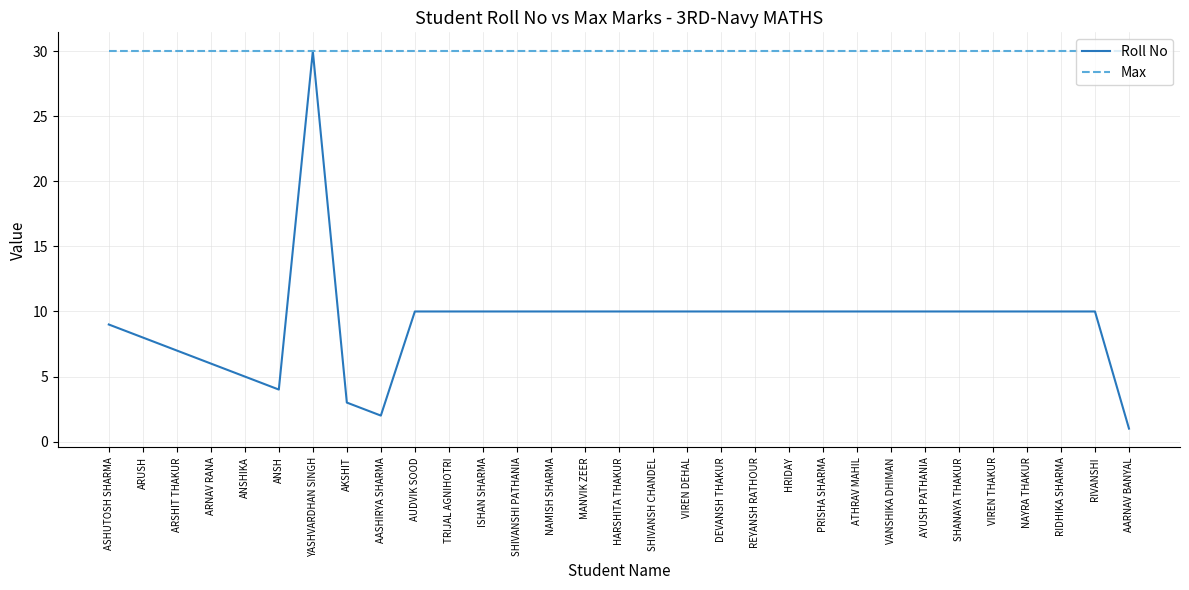

How many categories are shown in the chart?

31